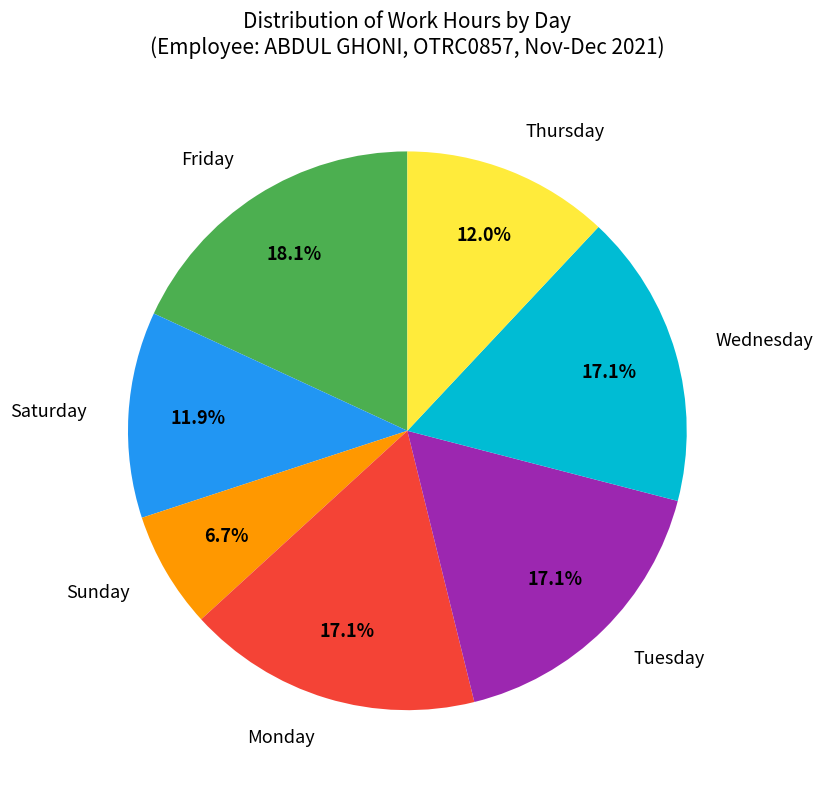

How many segments does this pie chart have?

7